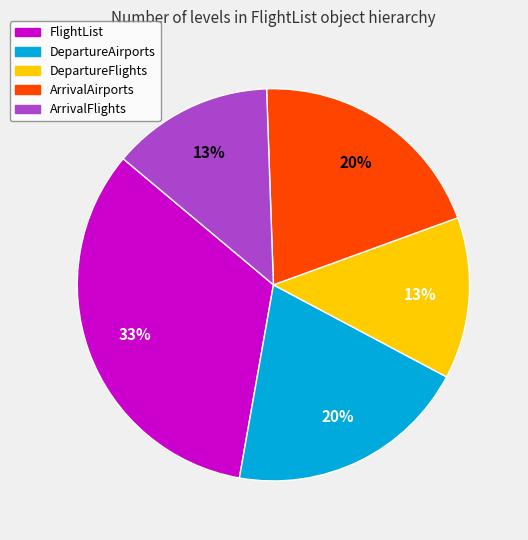

To the nearest percent, what is the difference between the largest and smallest slice percentages?

20%